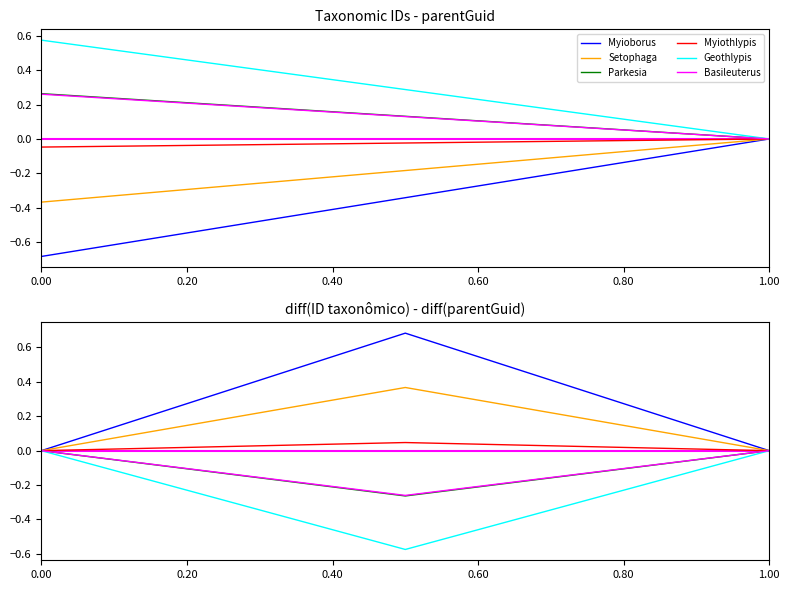

How many lines are shown in the chart?

6